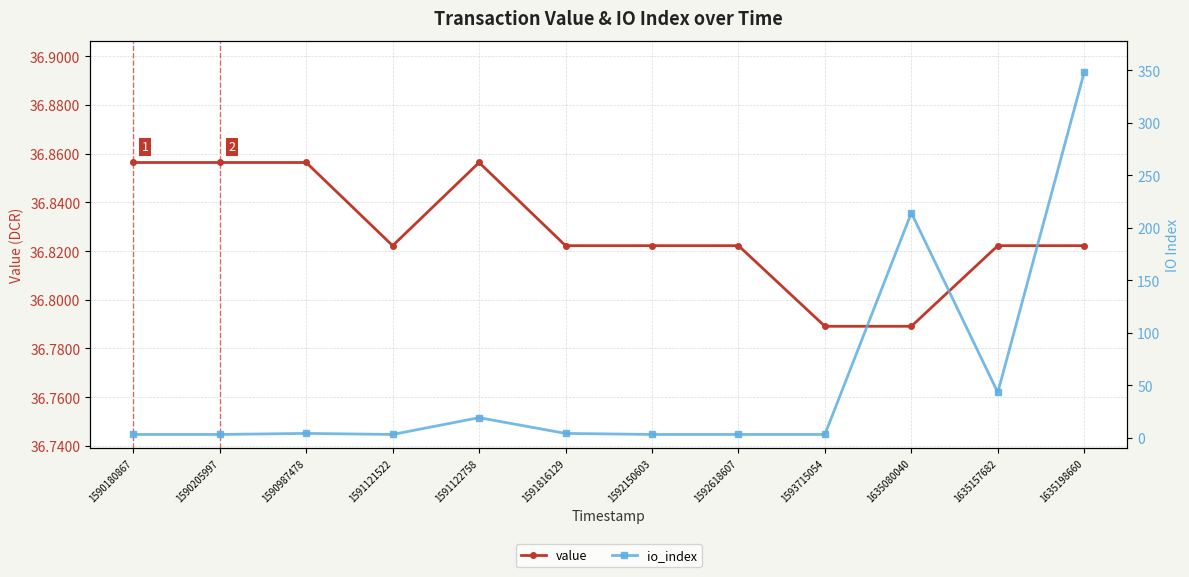

In value, how many points are lower than both neighbors (excluding endpoints)?

1